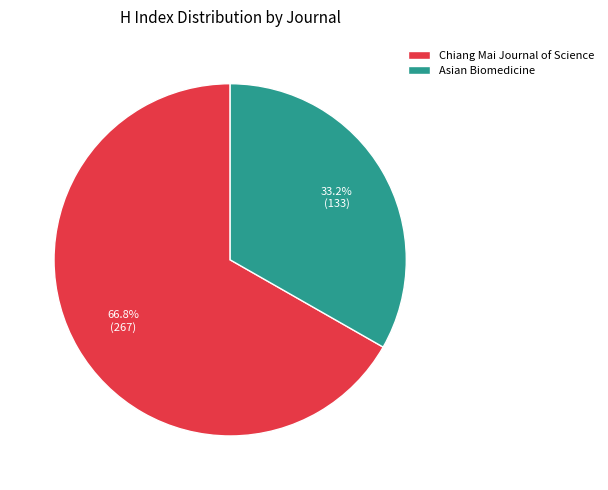

Does Chiang Mai Journal of Science account for over 50% of the chart?

Yes